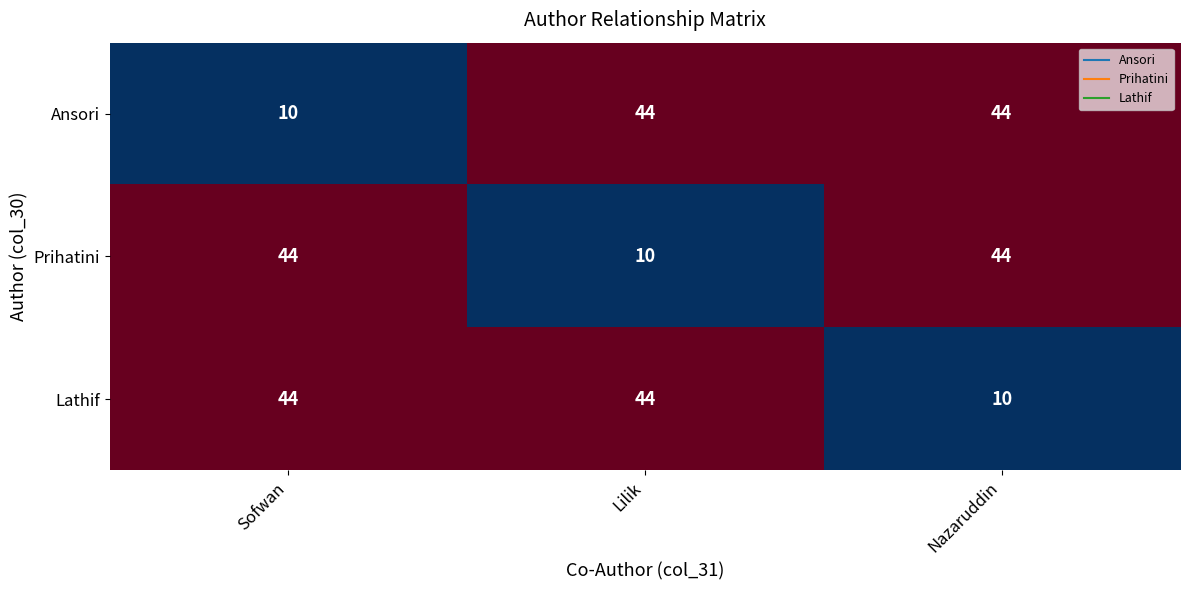

What is the difference between the highest and lowest values at Nazaruddin?

34